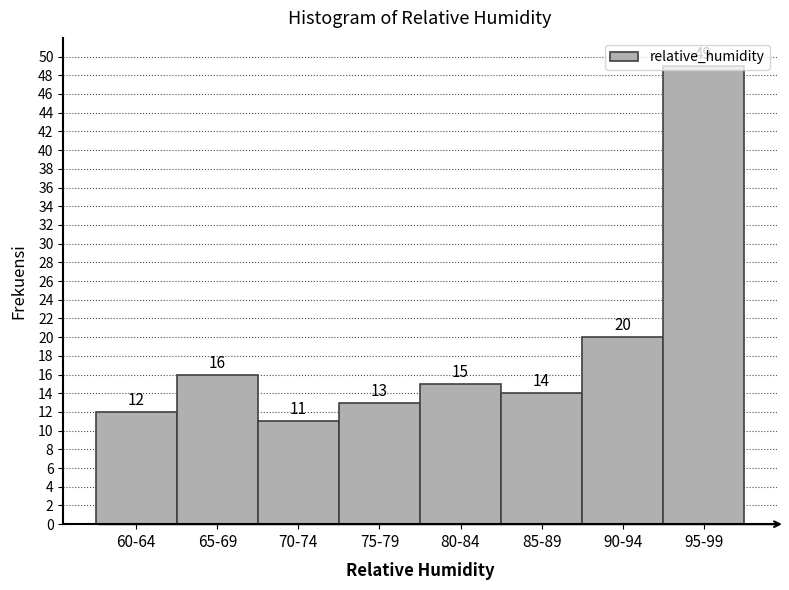

What is the maximum value shown in the chart?

49